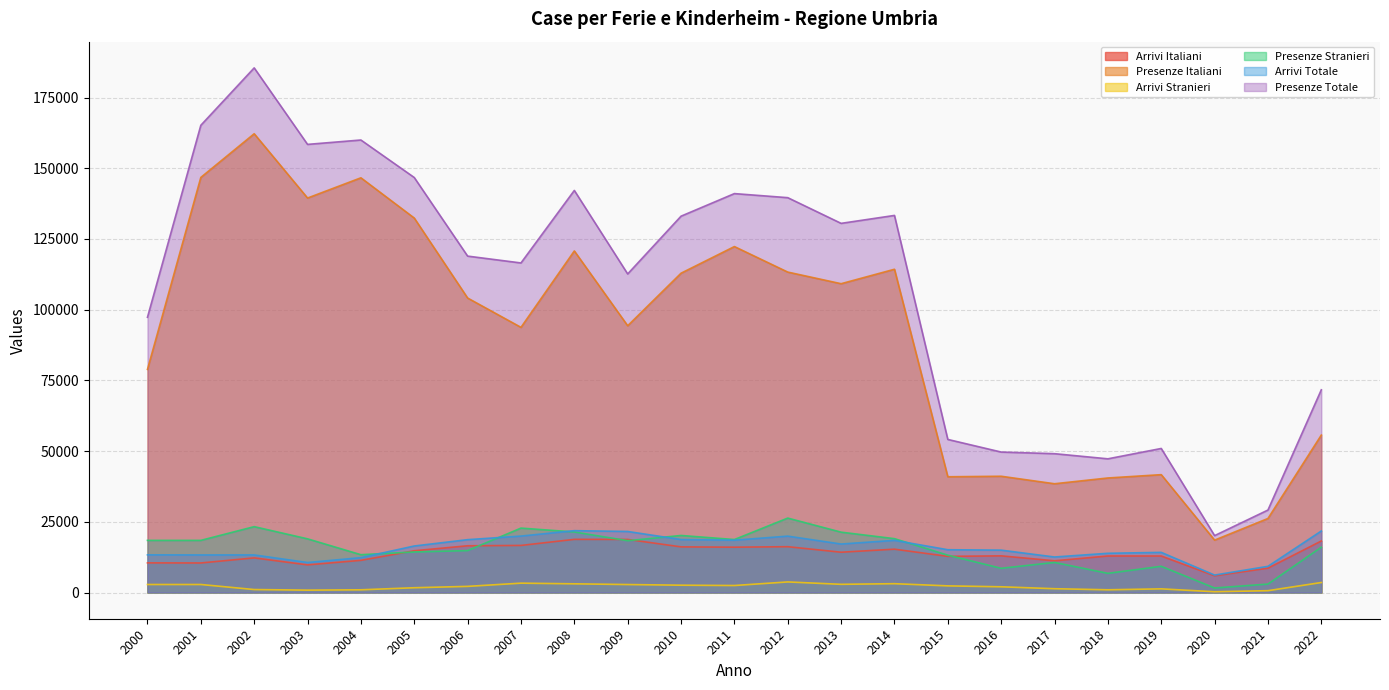

Between 2010 and 2011, which series saw the biggest shift?

Presenze Italiani